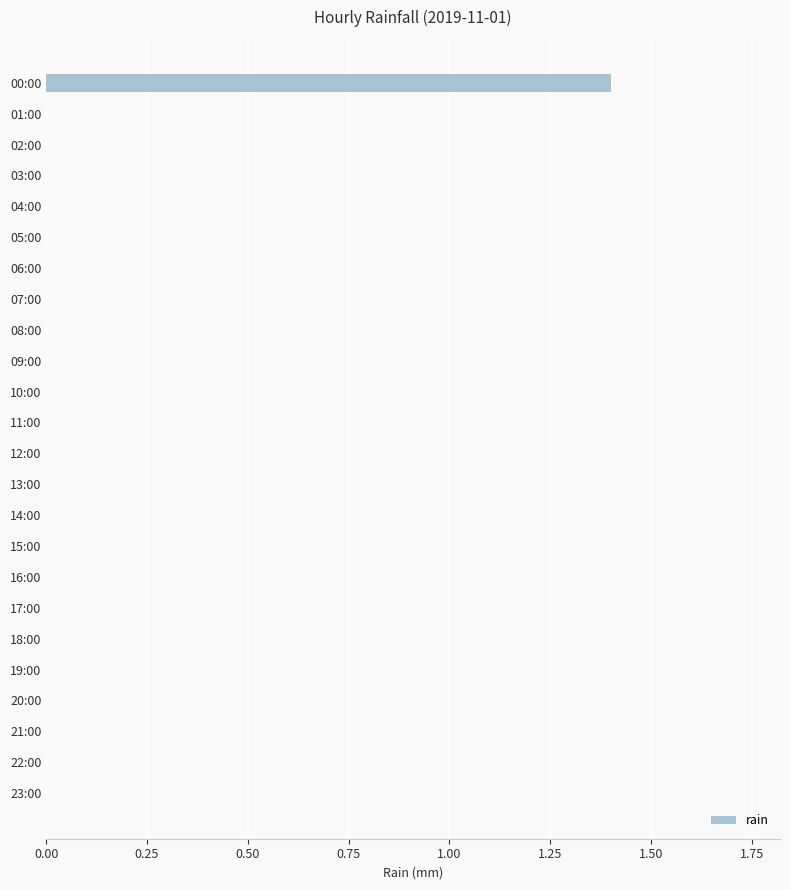

What is the sum of the values at 00:00 and 11:00?

1.4